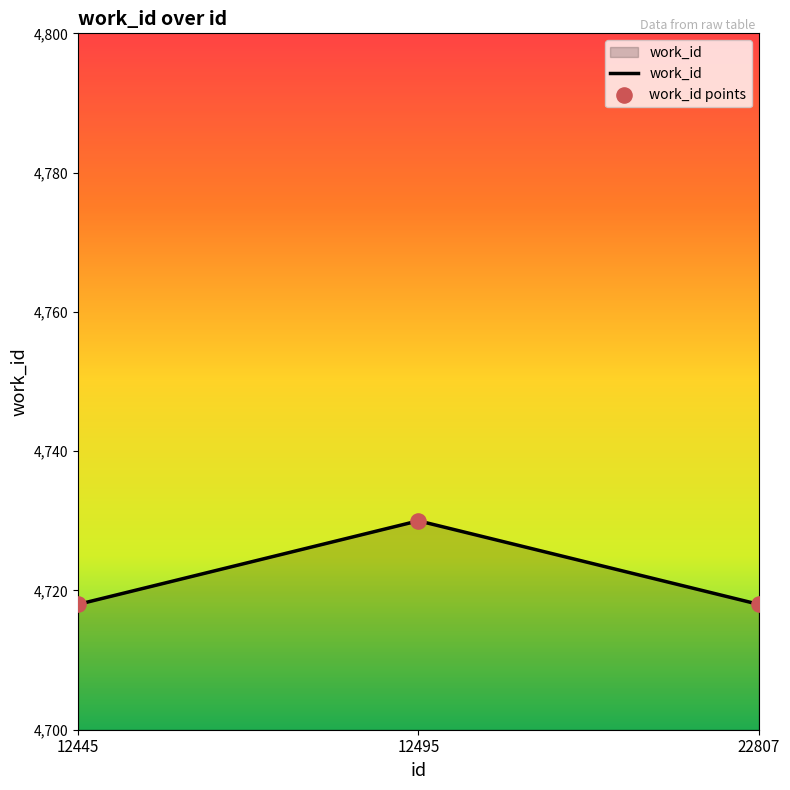

What is the ratio of the value at 12445 to the value at 12495?

1.0